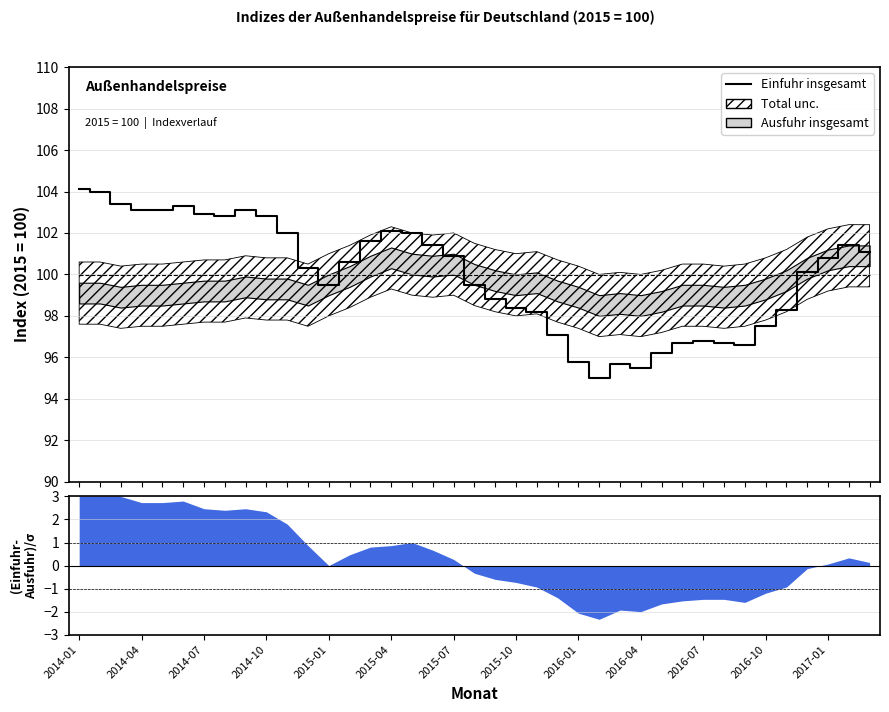

True or false: the data has more than 1 interior local peaks.

True